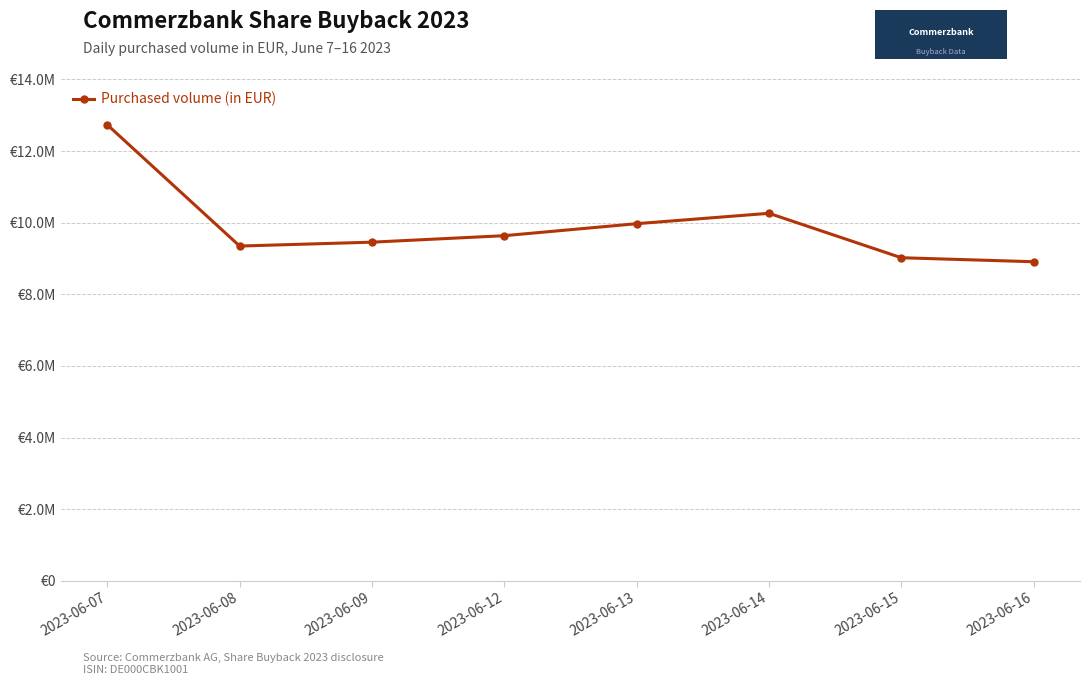

The value at 2023-06-08 is 9348392.0. True or false?

True